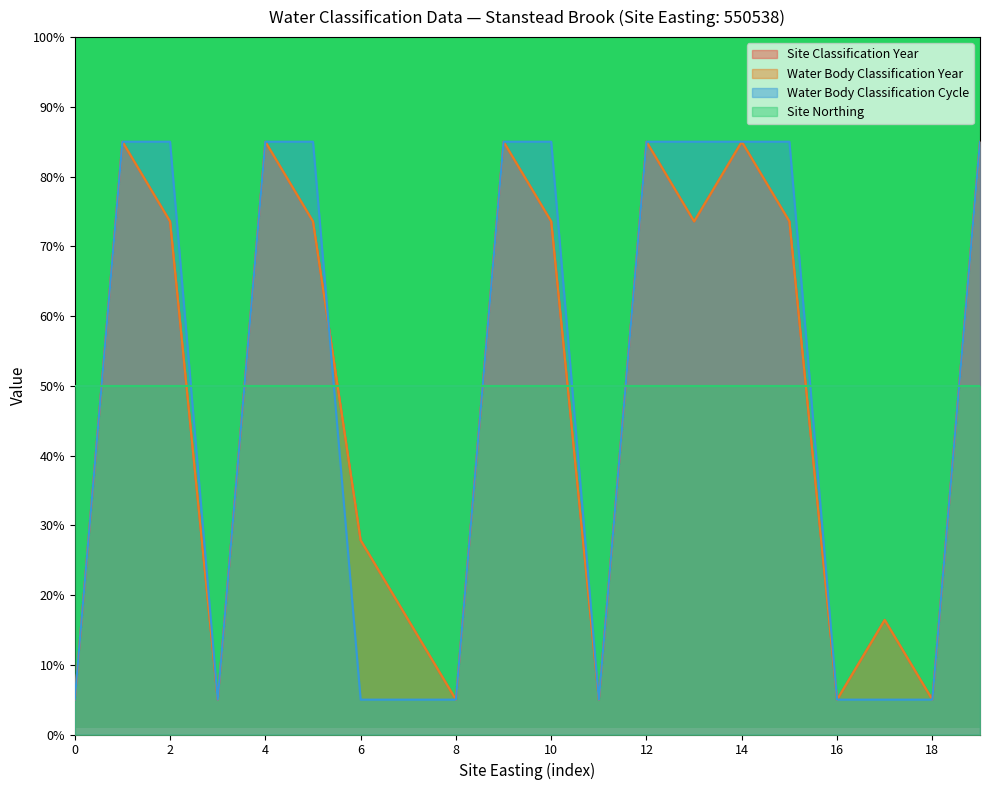

What is the difference between the maximum and minimum values in the Water Body Classification Cycle series?

80.0